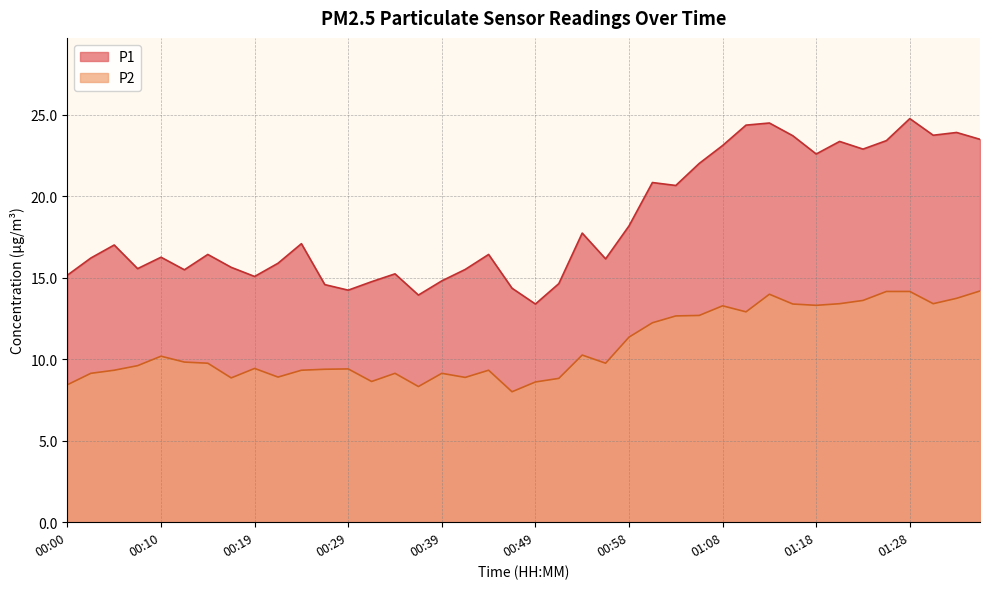

Reading left to right, transcribe all the data shown in this chart.

P1: 15.2	16.2	17.0	15.6	16.2	15.5	16.4	15.6	15.1	15.9	17.1	14.6	14.2	14.8	15.2	13.9	14.8	15.5	16.4	14.3	13.4	14.6	17.7	16.1	18.2	20.8	20.6	22.0	23.1	24.4	24.5	23.7	22.6	23.4	22.9	23.4	24.8	23.7	23.9	23.5
P2: 8.4	9.1	9.3	9.6	10.2	9.8	9.8	8.8	9.4	8.9	9.3	9.4	9.4	8.6	9.1	8.3	9.1	8.9	9.3	8.0	8.6	8.8	10.2	9.8	11.3	12.2	12.7	12.7	13.3	12.9	14.0	13.4	13.3	13.4	13.6	14.2	14.2	13.4	13.7	14.2